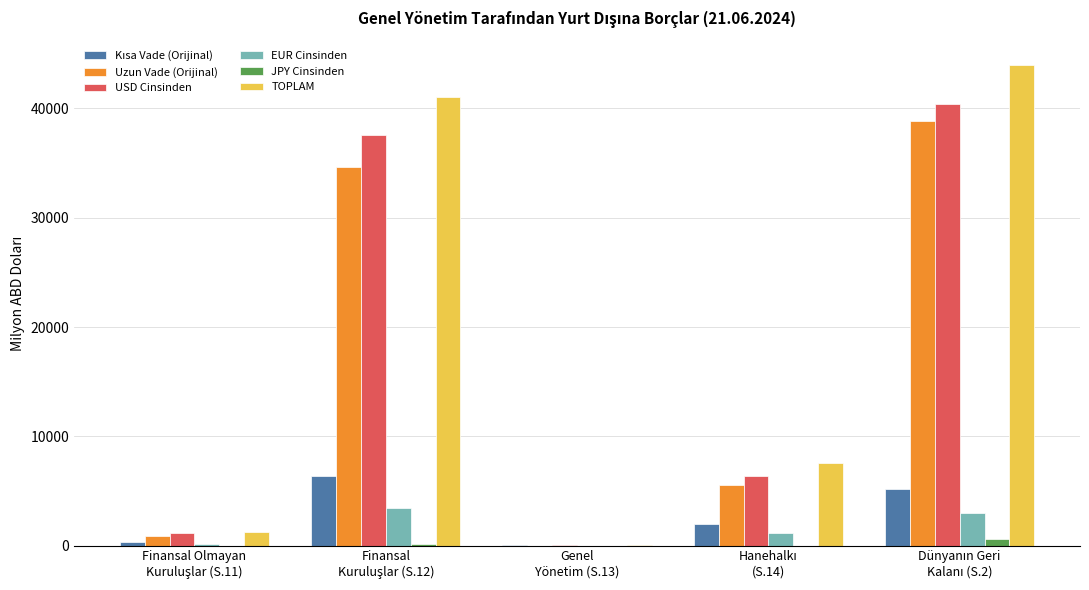

What is the sum of all USD Cinsinden values?

85440.5